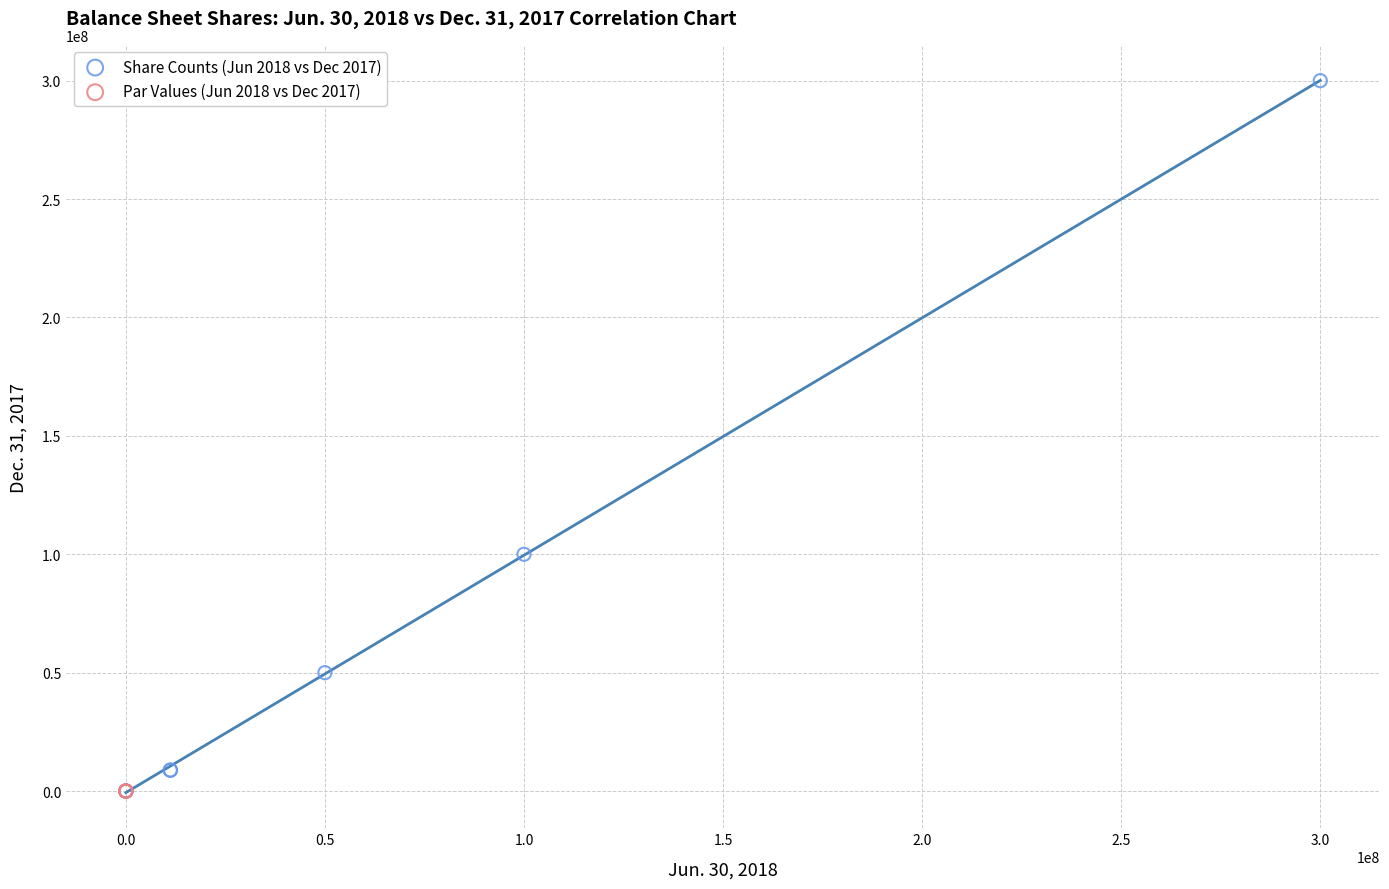

Which series contains the highest Y value?

Share Counts (Jun 2018 vs Dec 2017)